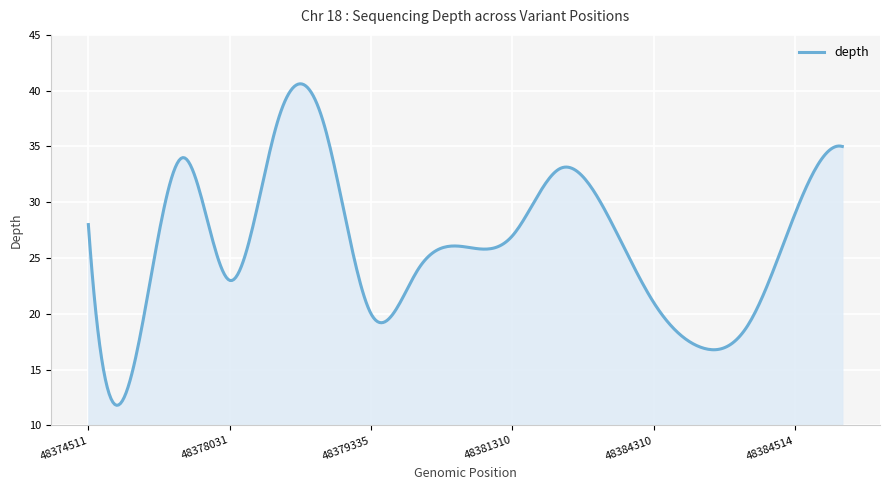

What is the minimum value shown in the chart?

11.8